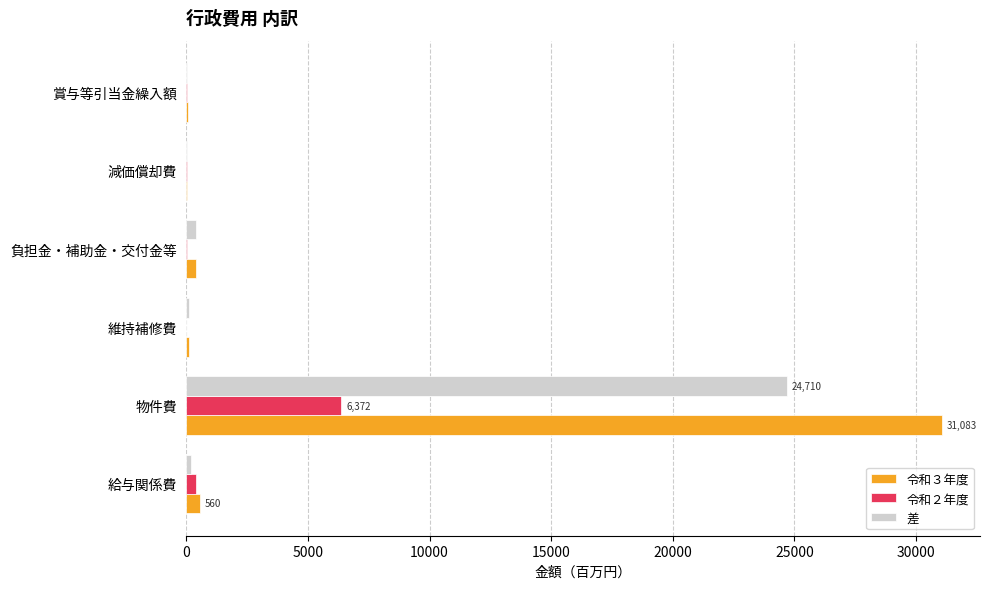

What is the maximum value for 令和３年度?

31082.6